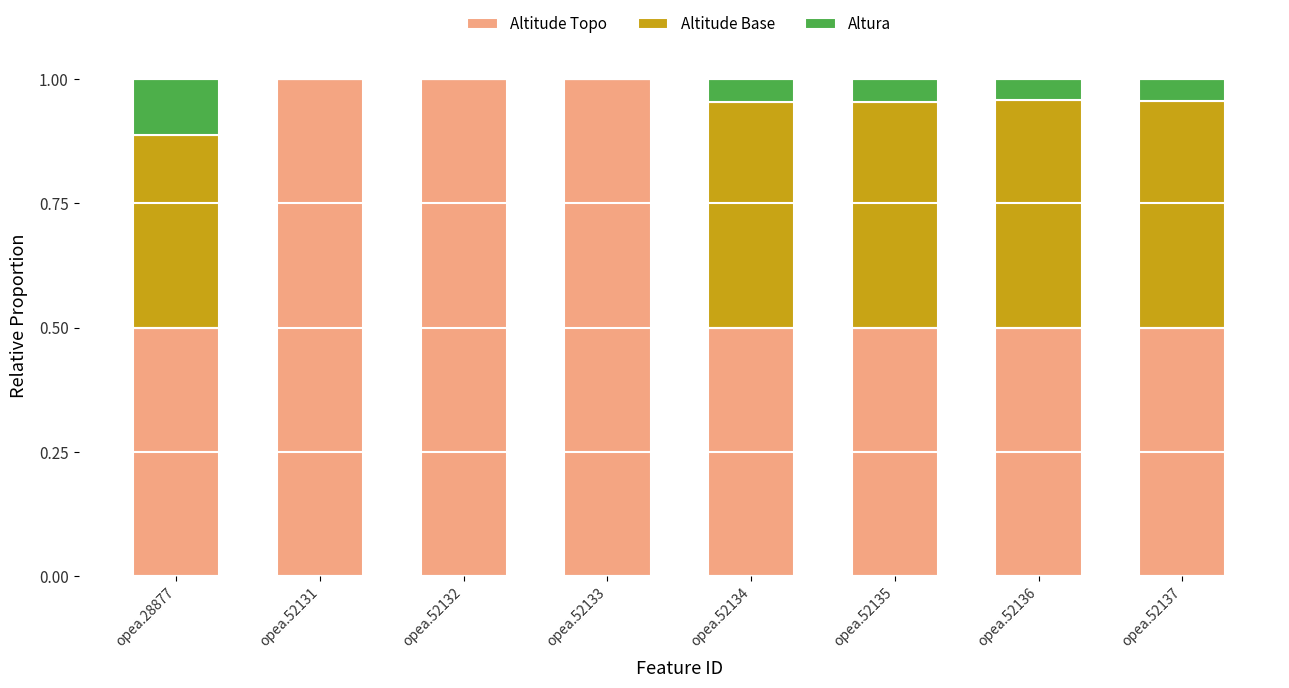

What is the sum of all Altitude Topo values?

5.5